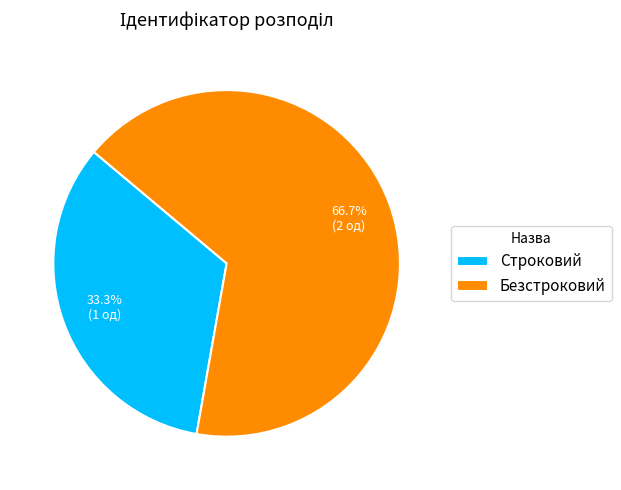

What percentage is the Безстроковий slice, to the nearest percent?

67%